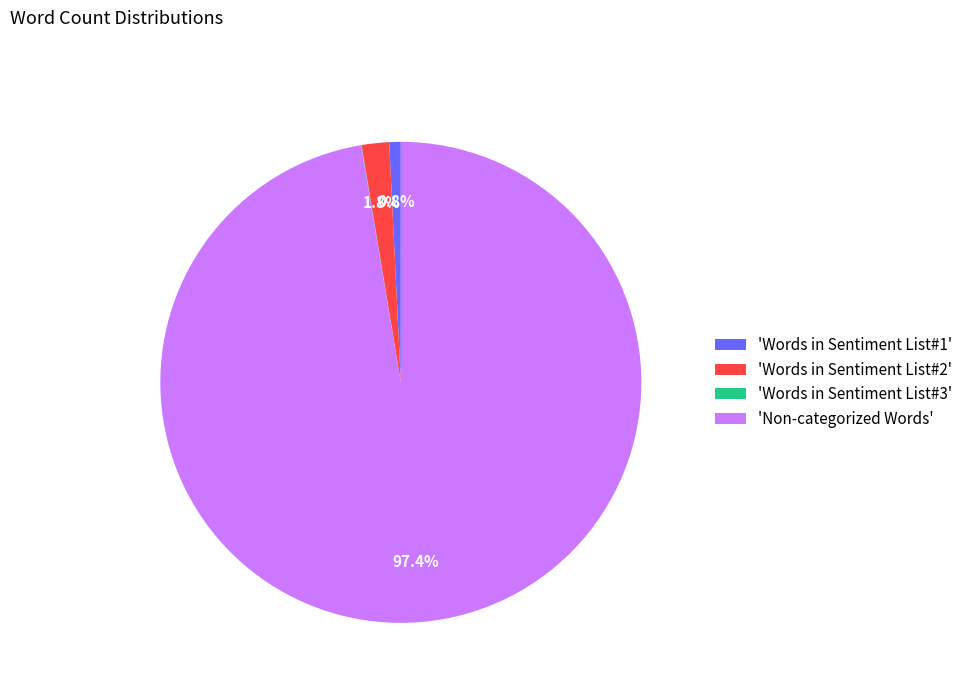

What is the majority slice?

'Non-categorized Words'